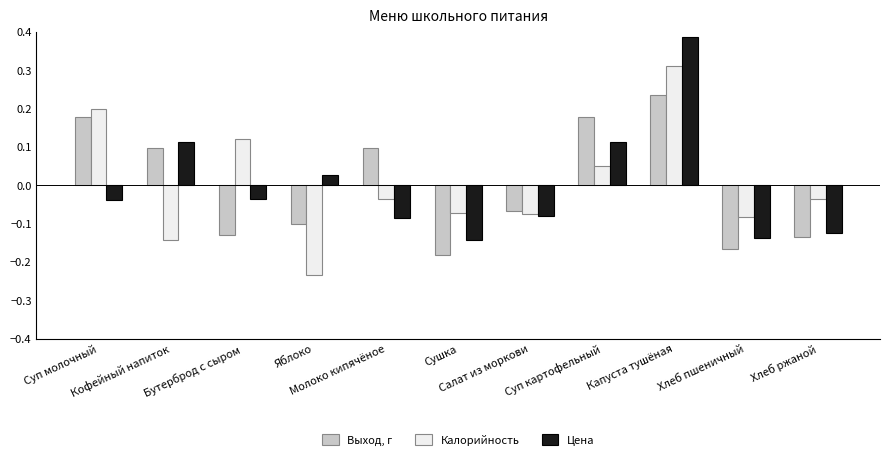

What is the total value across all series at Хлеб пшеничный?

-0.4